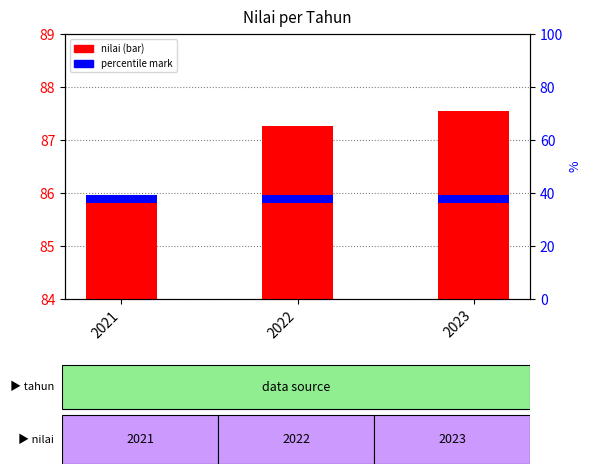

What is the sum of the nilai values at 2022 and 2023?

174.8